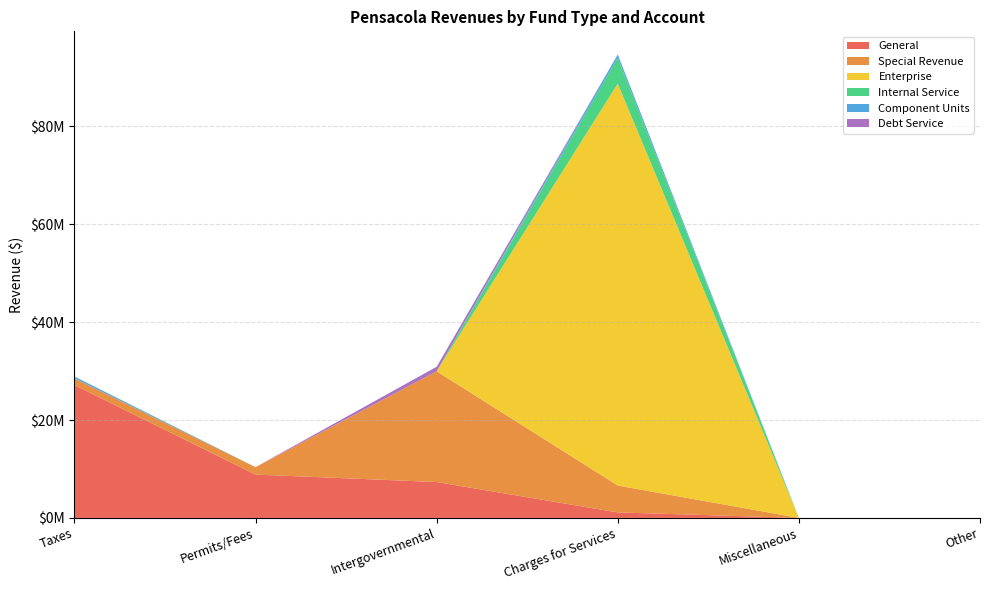

Reading left to right, extract all data points from this chart.

General: 27144455	8858720	7330410	1121830	0	0
Special Revenue: 1365613	1514900	22640214	5499812	0	0
Enterprise: 0	0	0	82108892	0	0
Internal Service: 0	0	0	5260308	0	0
Component Units: 377687	0	0	695926	0	0
Debt Service: 0	0	912208	0	0	0